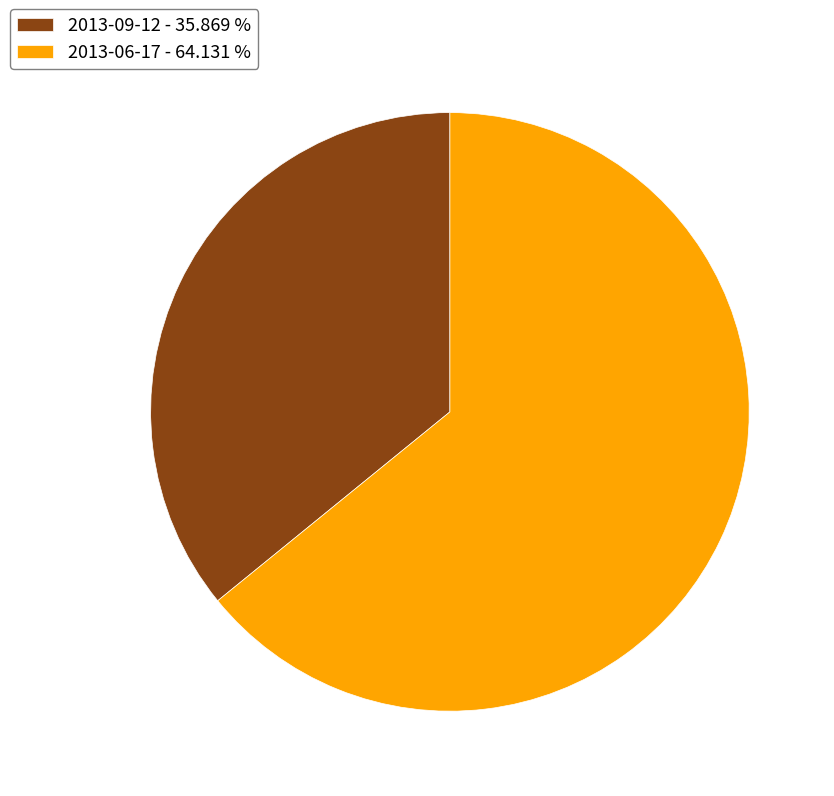

Is it true that 2013-06-17 is 64% of the pie?

True